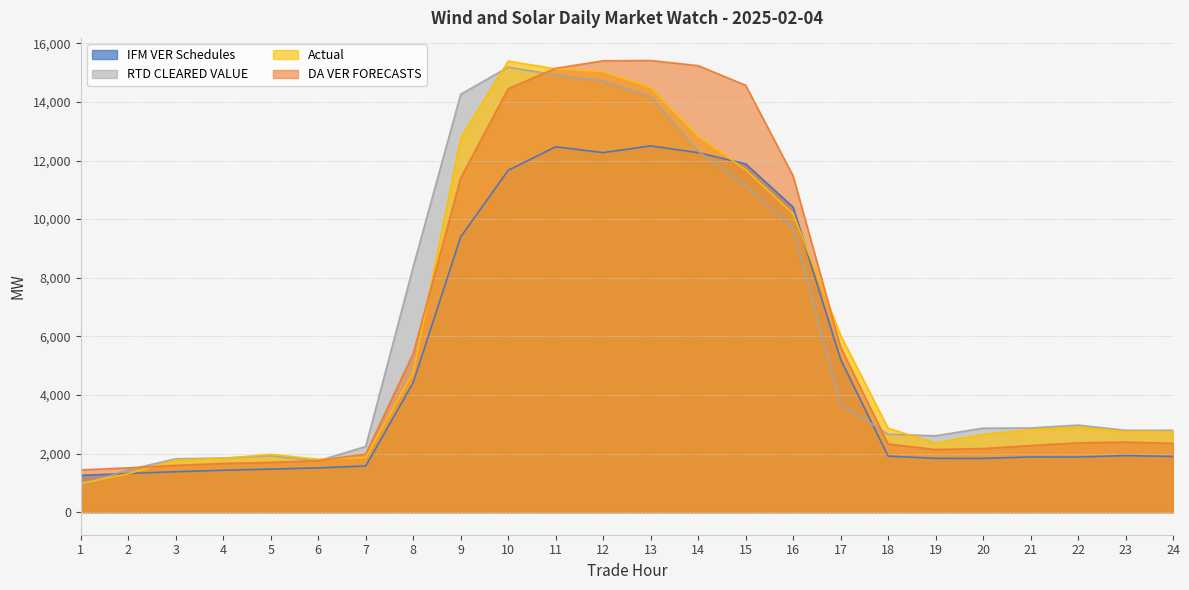

Reading right to left, transcribe all the data shown in this chart.

IFM VER Schedules: 24=1900.0	23=1930.9	22=1880.8	21=1884.0	20=1834.5	19=1836.5	18=1913.4	17=5216.8	16=10408.2	15=11886.6	14=12268.0	13=12499.0	12=12270.1	11=12467.9	10=11664.5	9=9394.4	8=4420.4	7=1576.1	6=1511.4	5=1469.4	4=1429.8	3=1379.5	2=1320.4	1=1254.7
DA VER FORECASTS: 24=2348.6	23=2391.5	22=2365.4	21=2272.4	20=2172.0	19=2137.1	18=2326.1	17=5631.9	16=11475.3	15=14568.1	14=15237.5	13=15414.0	12=15402.7	11=15148.3	10=14453.0	9=11404.4	8=5411.8	7=1981.5	6=1760.0	5=1698.4	4=1661.9	3=1597.3	2=1511.6	1=1441.5
RTD CLEARED VALUE: 24=2793.5	23=2792.9	22=2970.4	21=2871.4	20=2866.4	19=2605.9	18=2657.7	17=3679.8	16=9683.0	15=11141.2	14=12320.2	13=14172.4	12=14714.0	11=14921.0	10=15187.2	9=14260.8	8=8373.4	7=2240.0	6=1751.6	5=1925.2	4=1847.3	3=1821.3	2=1446.4	1=923.3
Actual: 24=2744.6	23=2749.9	22=2901.2	21=2810.4	20=2650.3	19=2358.2	18=2863.2	17=6036.0	16=10183.7	15=11686.7	14=12823.6	13=14489.7	12=15033.5	11=15126.6	10=15392.6	9=12770.5	8=4761.3	7=1866.1	6=1803.7	5=1974.3	4=1831.8	3=1772.3	2=1312.7	1=978.9